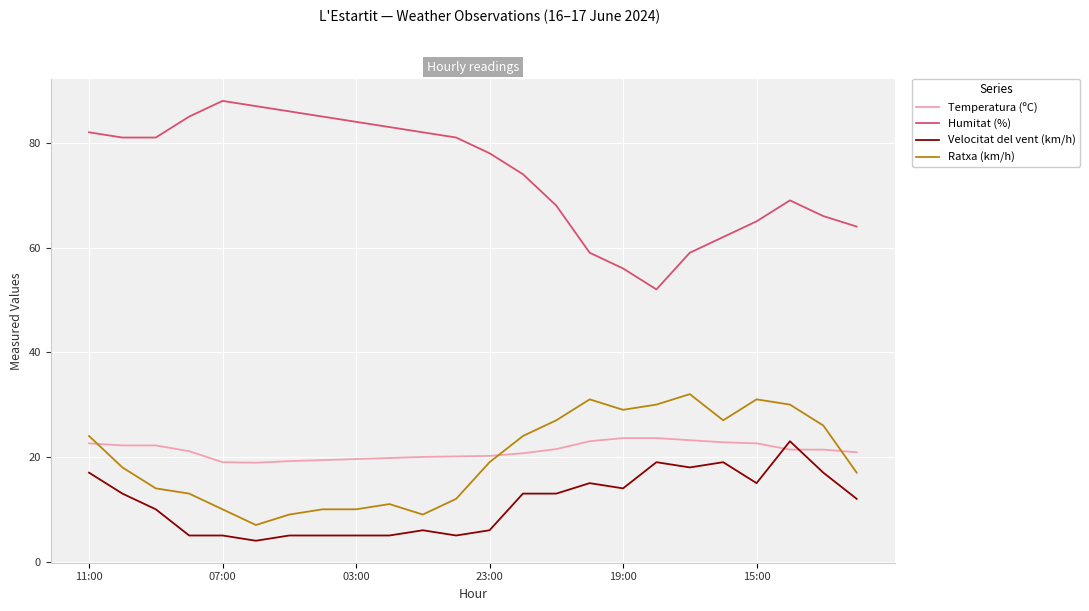

What is the minimum value shown in the chart?

4.0